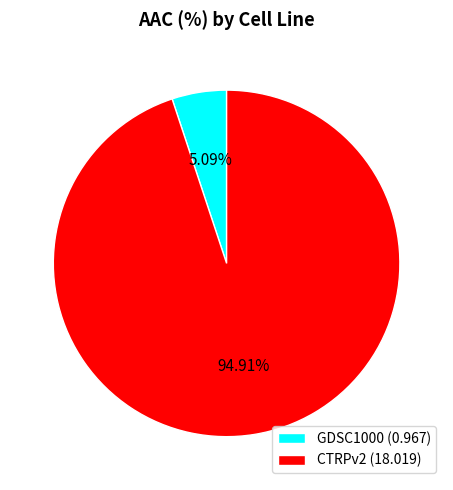

What portion of the pie excludes GDSC1000?

94.9%